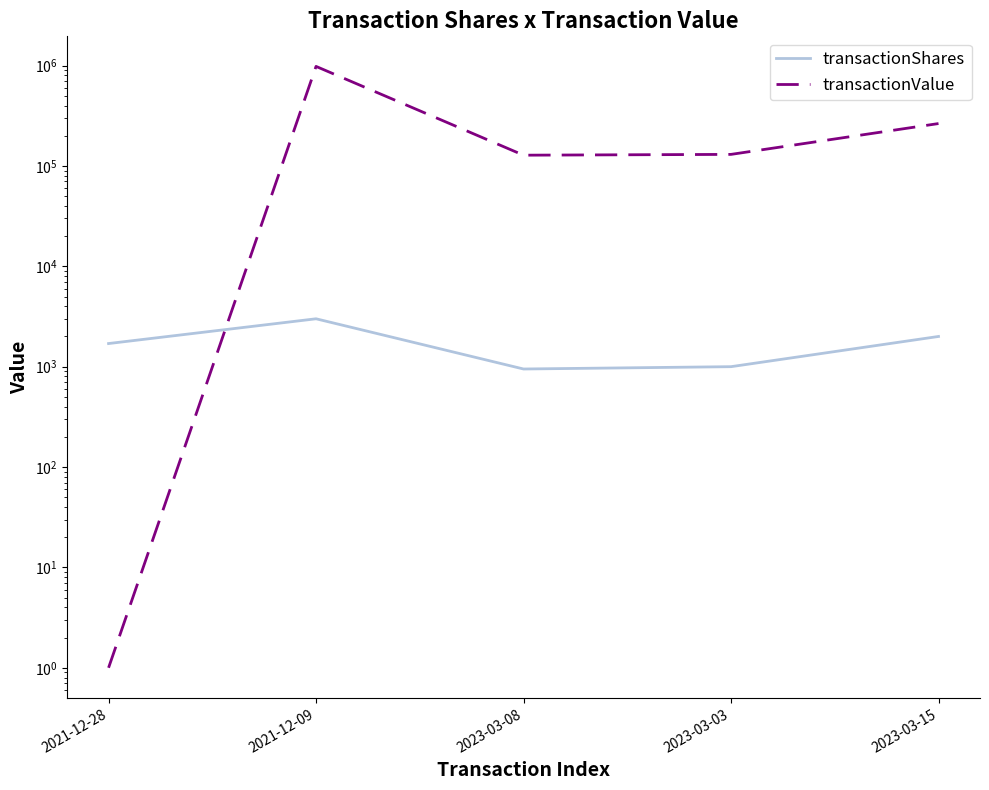

At how many categories does at least one series exceed 901390?

1